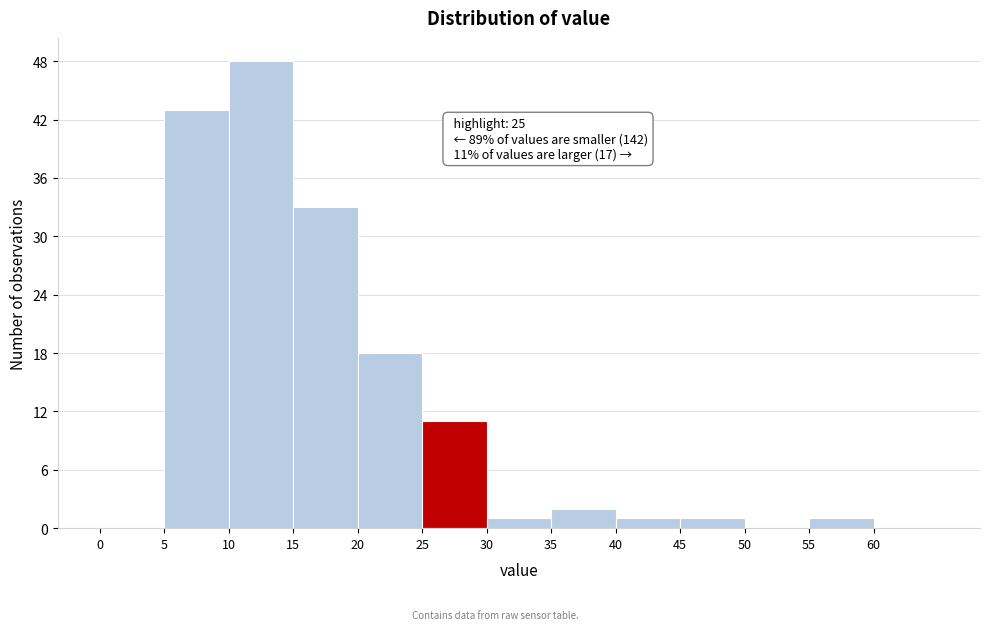

Which range on the x-axis has the tallest bar?

10 to 15